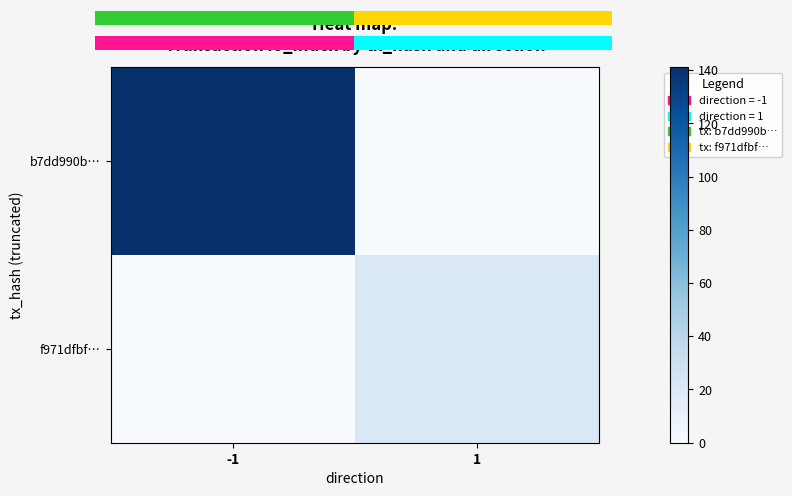

What is the average value of the f971dfbf… series?

10